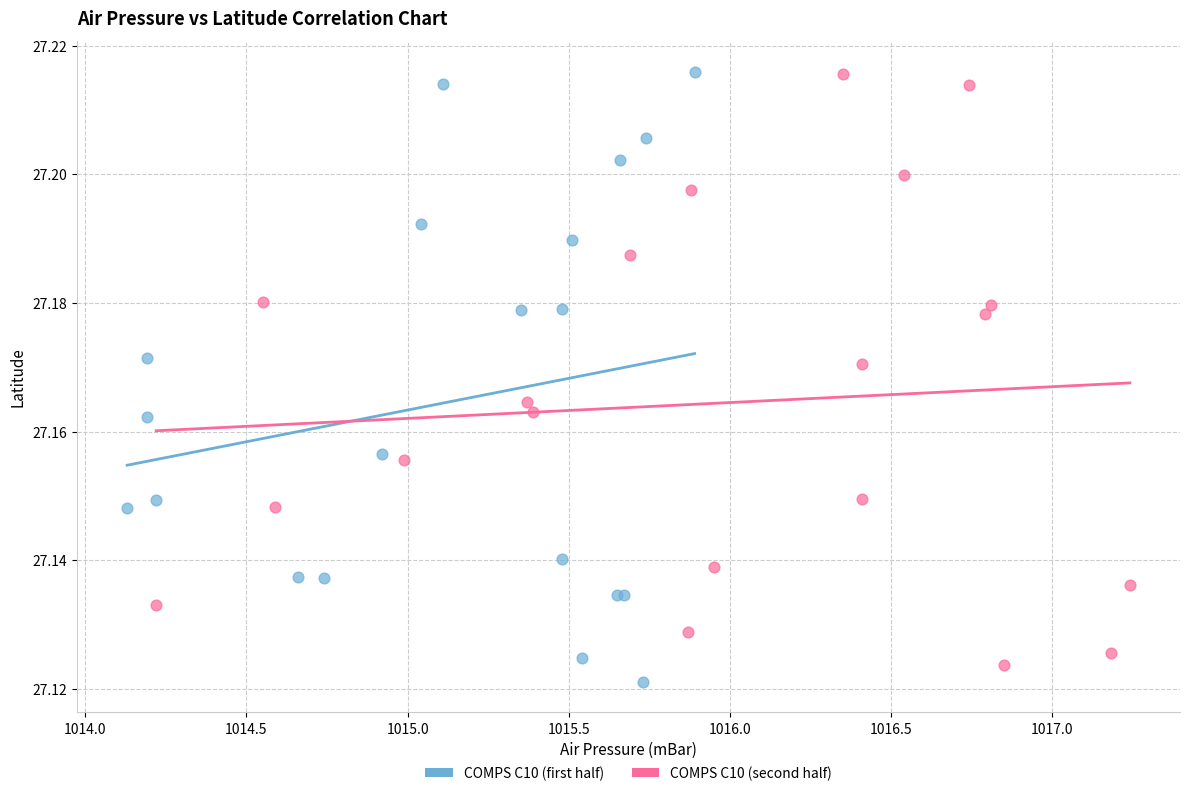

Which series reaches the minimum Y coordinate?

COMPS C10 (first half)